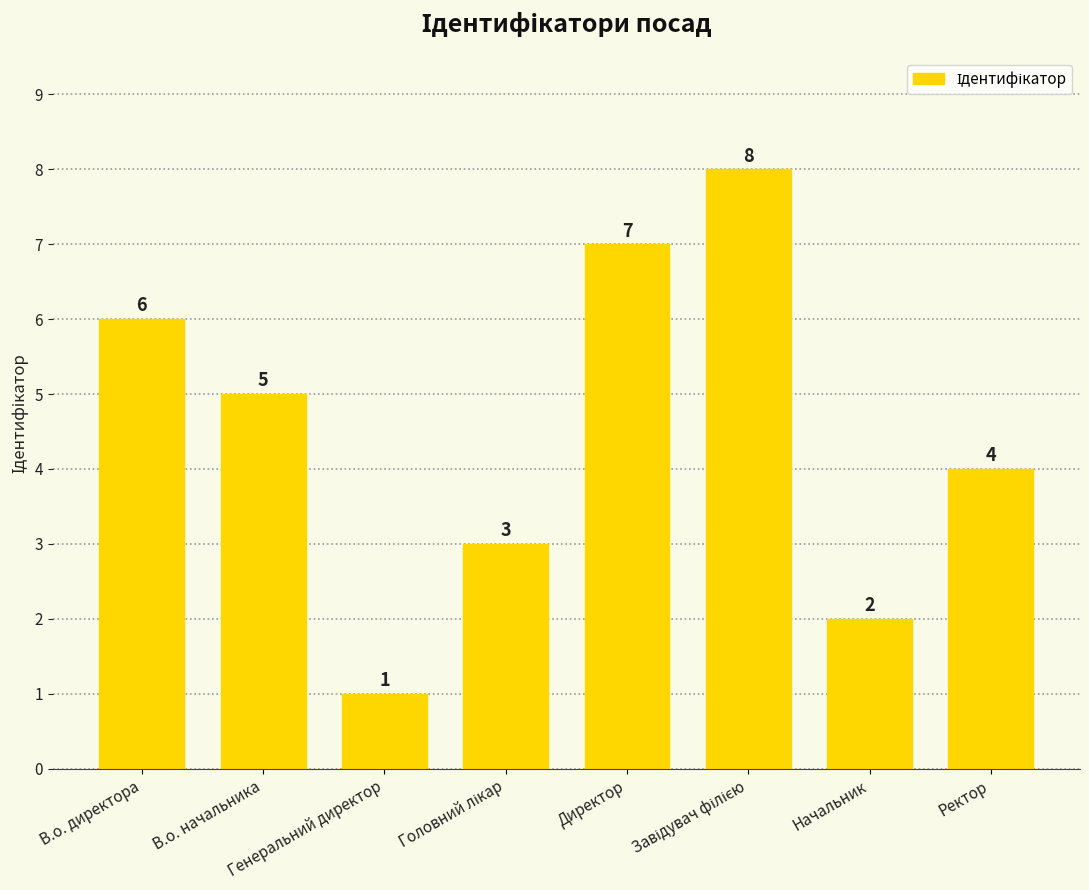

How many distinct data groups are displayed?

1